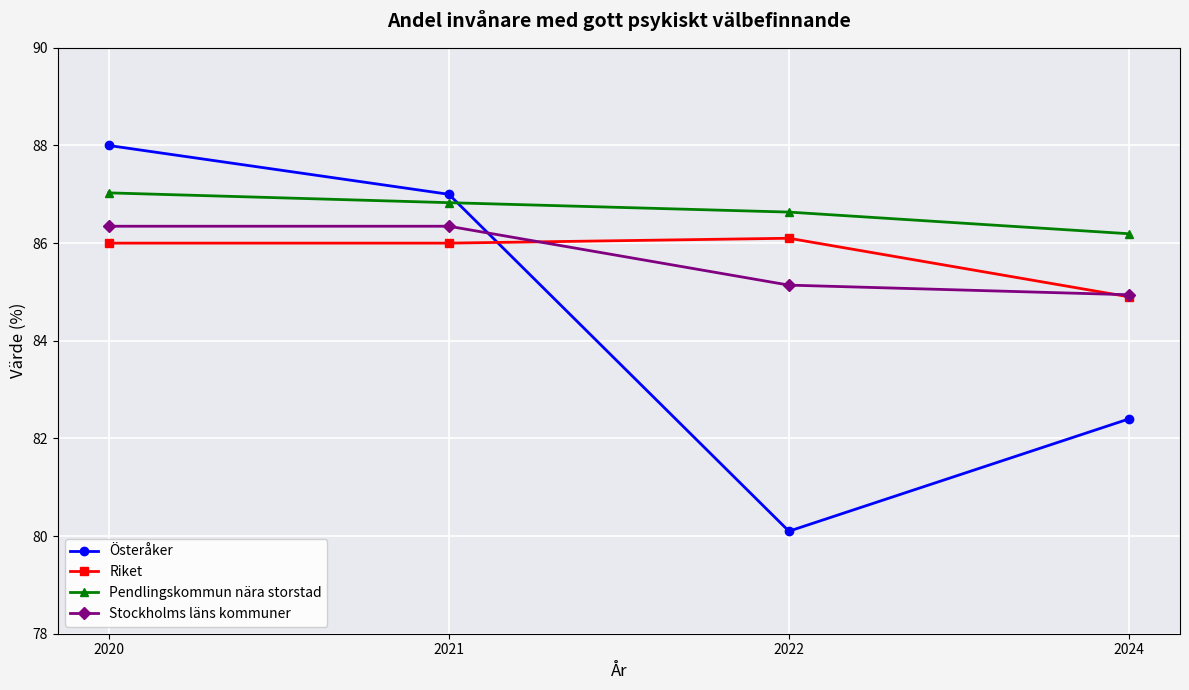

Where does the Stockholms läns kommuner series first go above 86?

2020